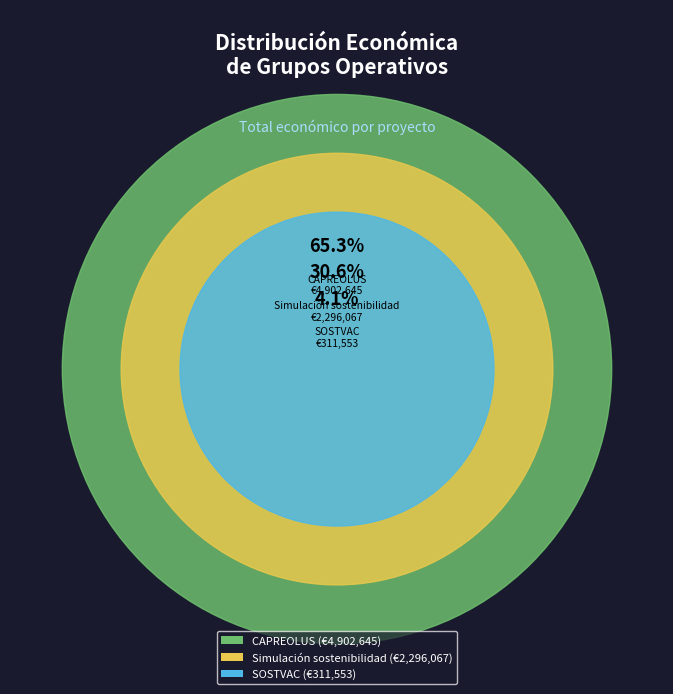

What is the change in value from CAPREOLUS to Simulación sostenibilidad?

-2606578